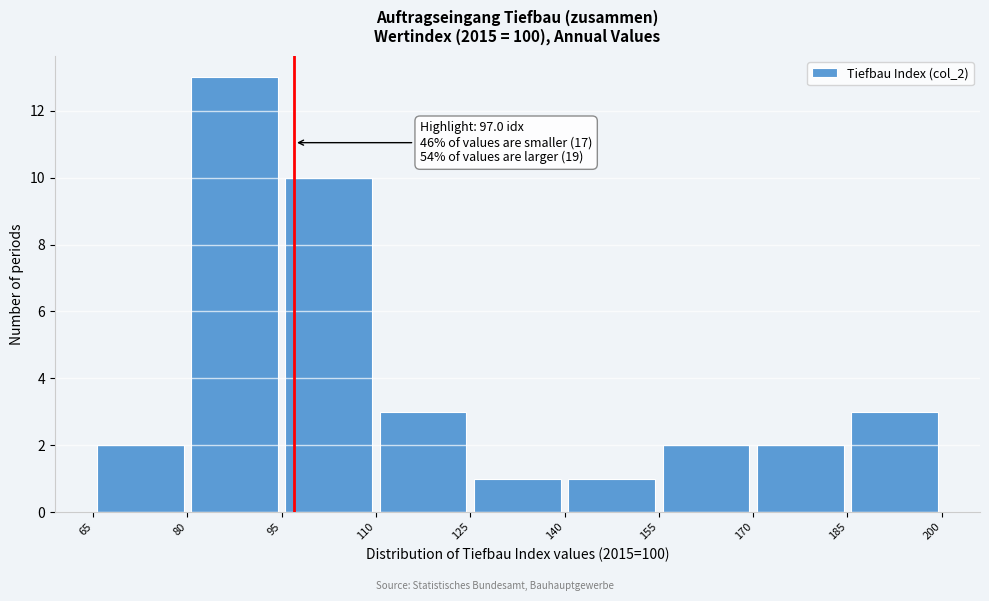

Which range on the x-axis has the tallest bar?

80 to 95